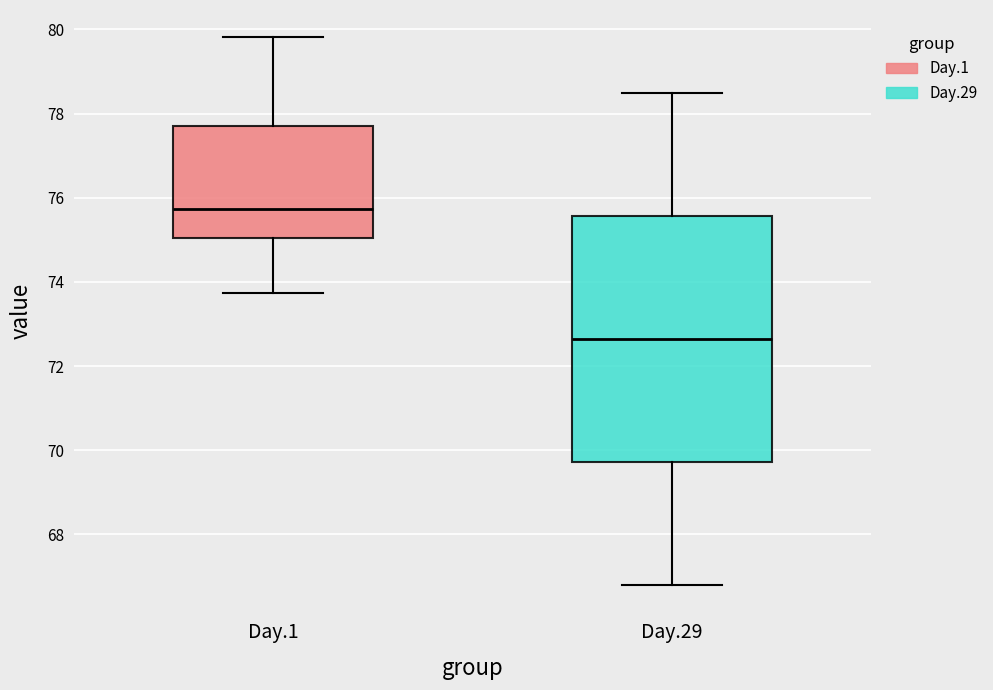

Which box's median line is the lowest?

Day.29